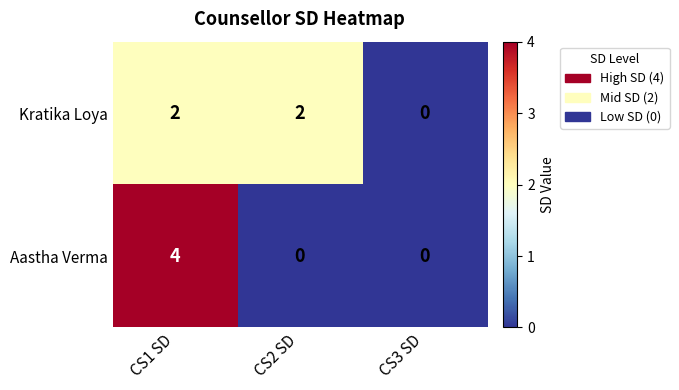

List the series in order of their peak value, lowest first.

Kratika Loya, Aastha Verma